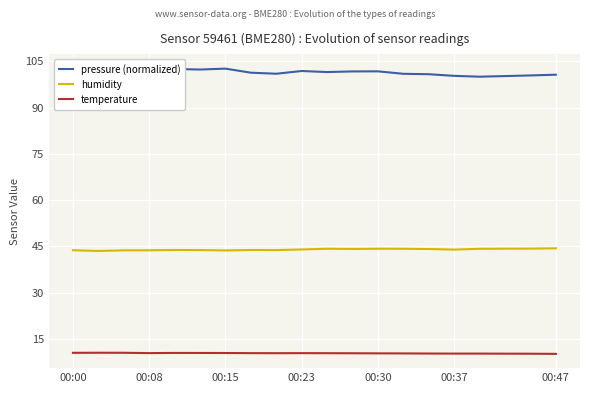

Which series has the largest total across all categories?

pressure (normalized)